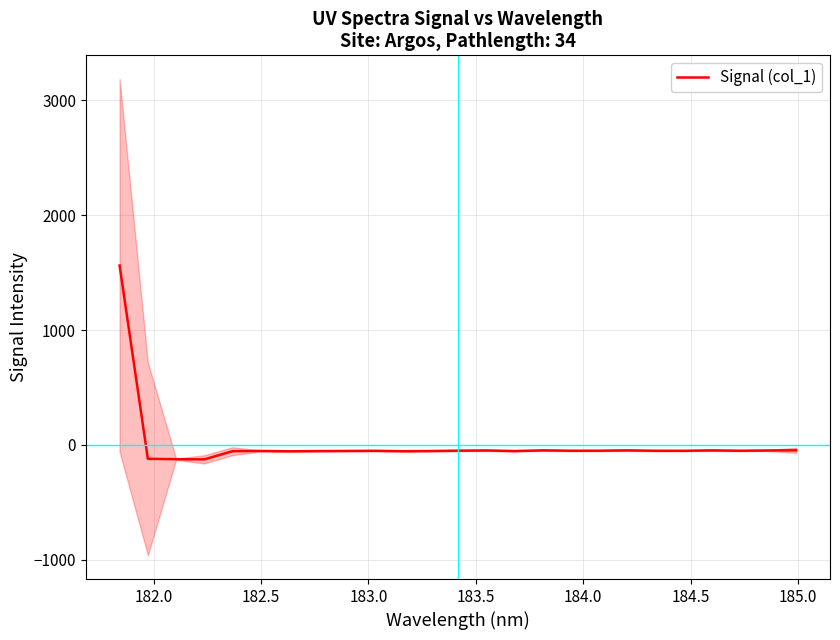

True or false: the data shows -71.4 at 9.

False